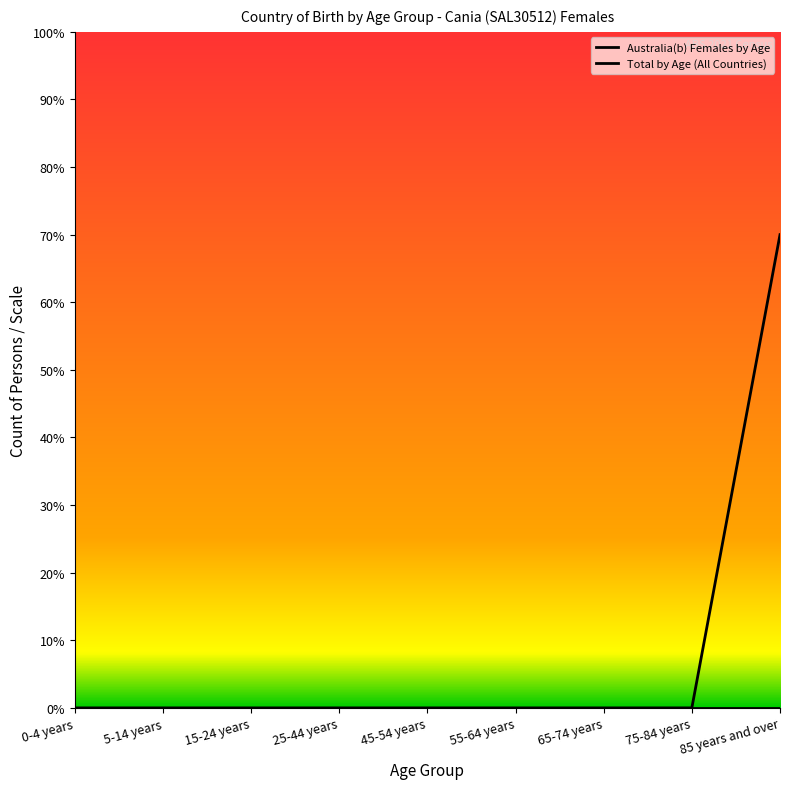

Between 5-14 years and 75-84 years, which series saw the biggest shift?

Australia(b) Females by Age